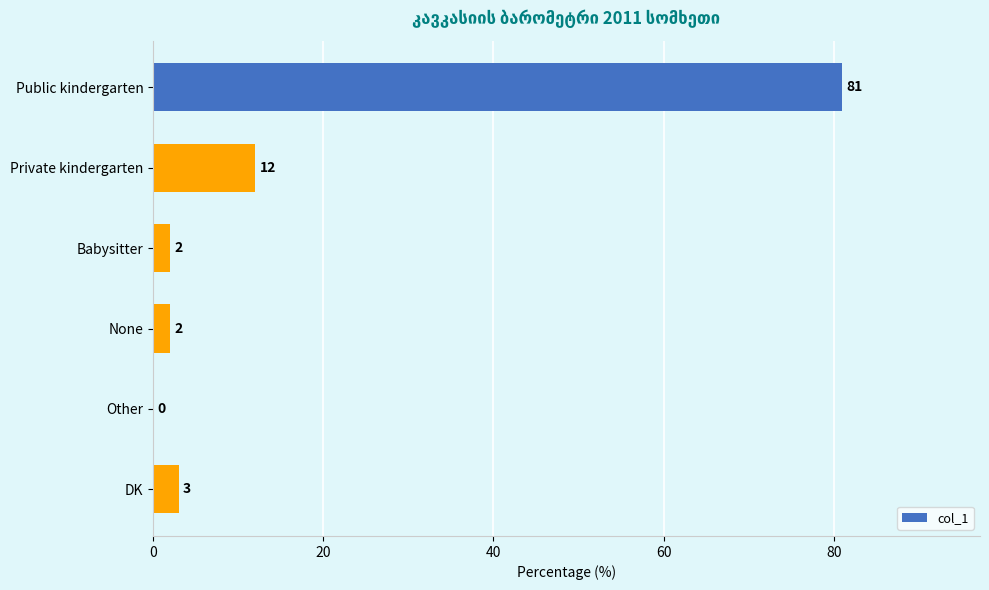

What is the sum of the values at Public kindergarten and None?

83